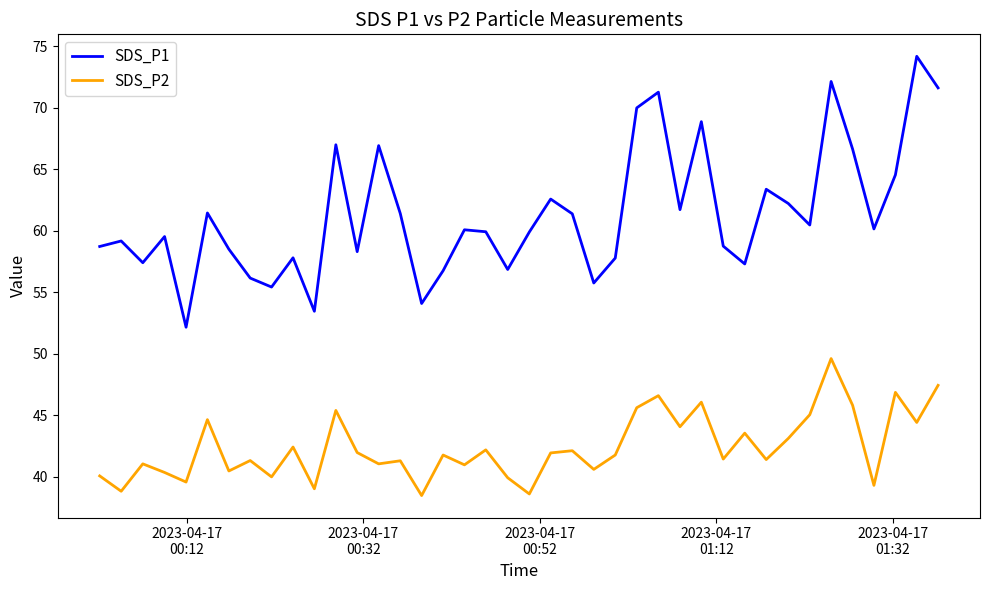

True or false: SDS_P1 and SDS_P2 intersect in this chart.

False